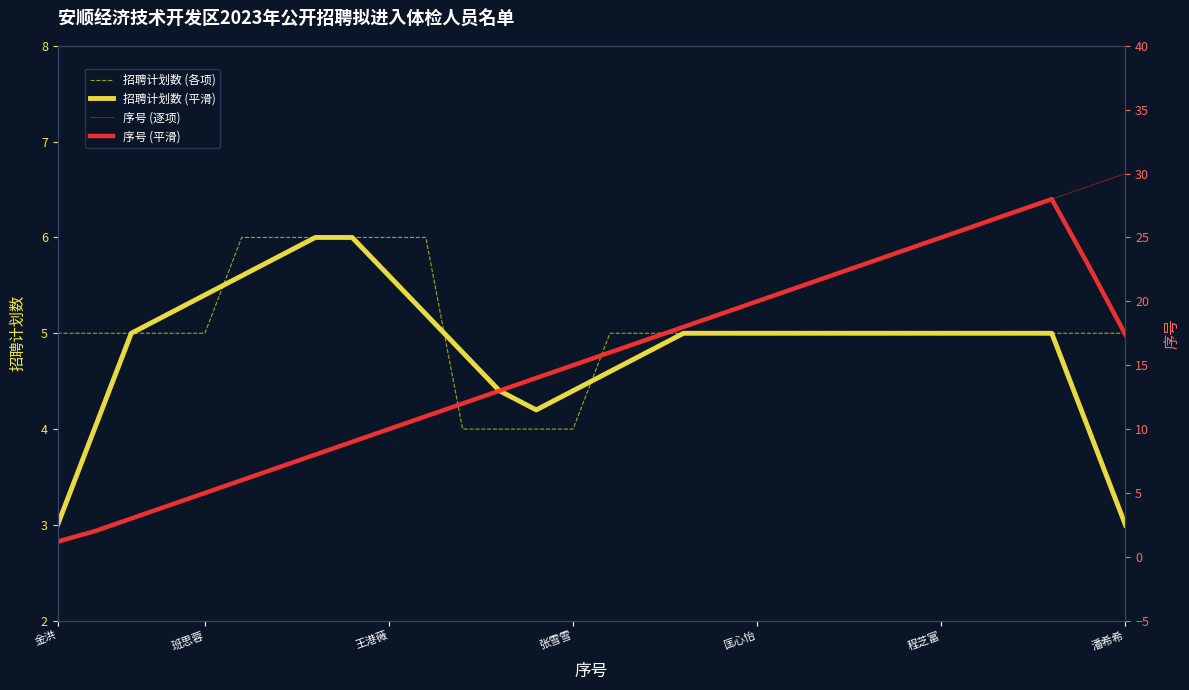

True or false: 序号 (逐项) and 招聘计划数 (各项) intersect in this chart.

False